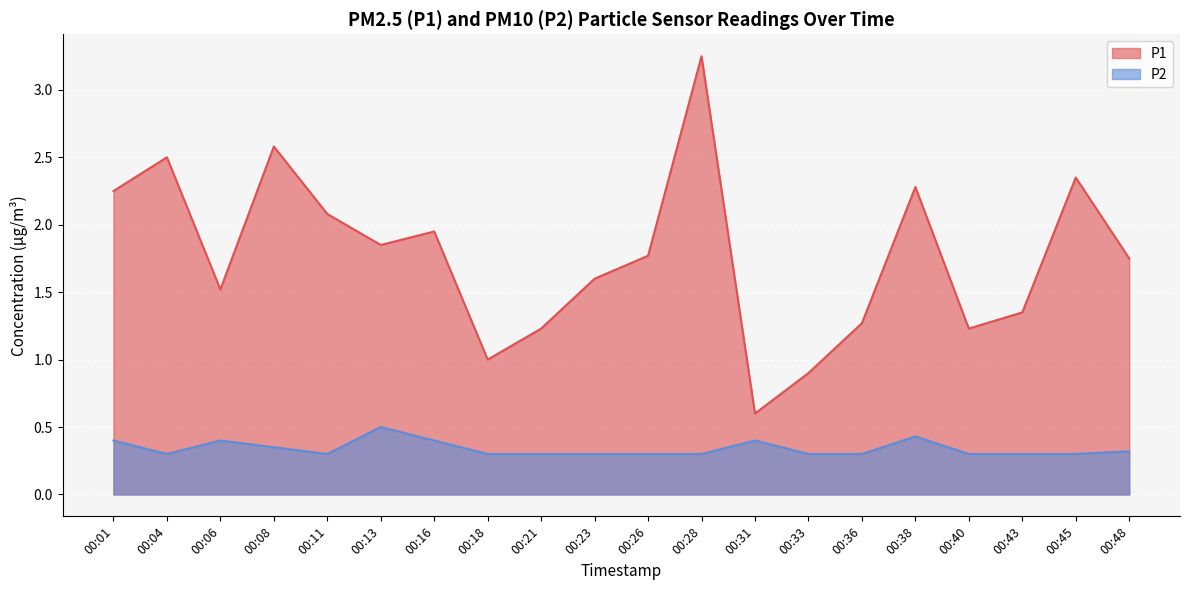

Rank the series by their maximum value, from highest to lowest.

P1, P2